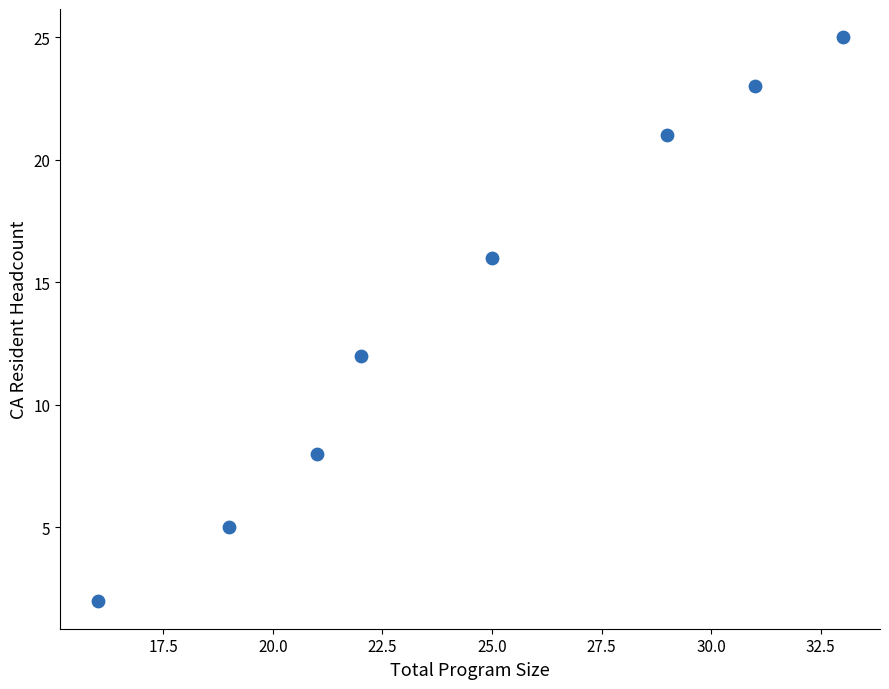

What is the range of X values (max minus min)?

17